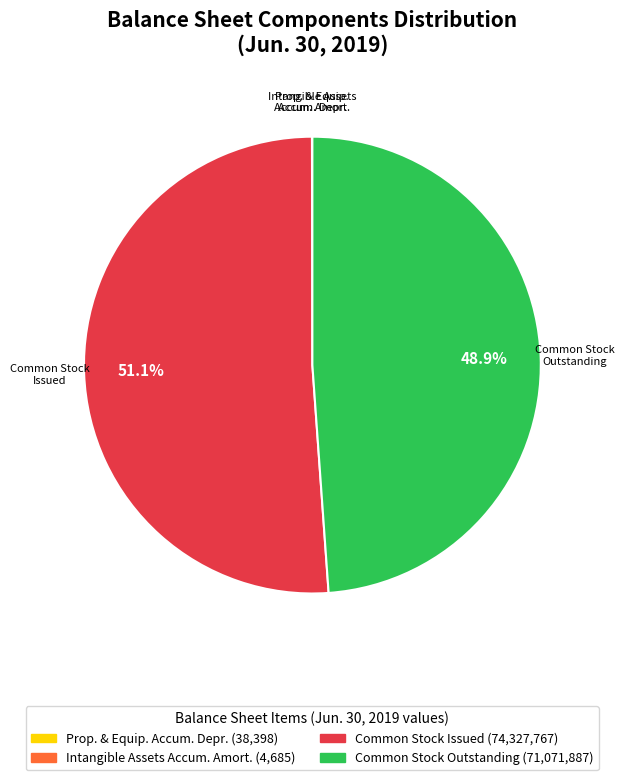

Does any single category account for the majority?

Yes